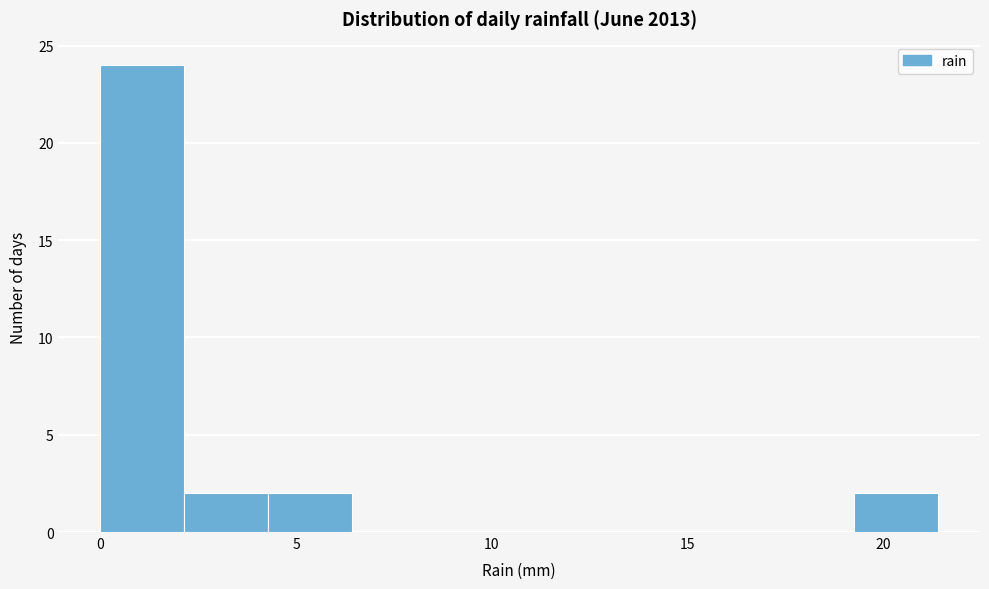

Over which range of the x-axis is the bar tallest?

0.0 to 2.0